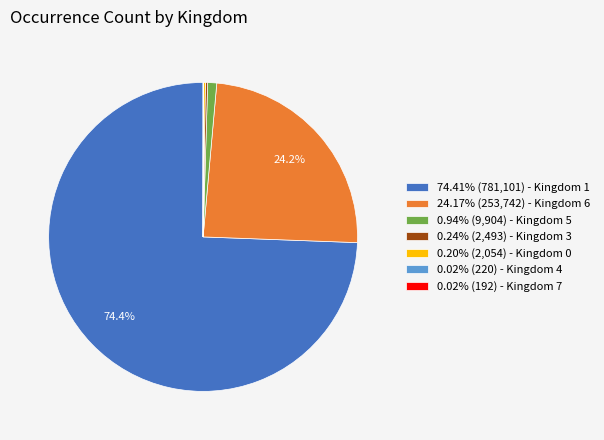

Is there any slice that represents more than half of the pie?

Yes